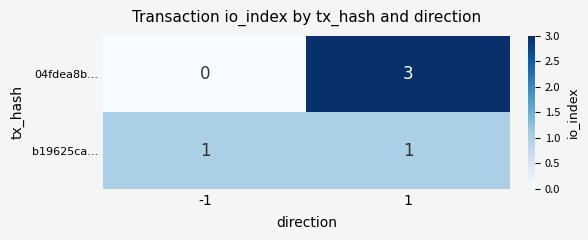

Which series changed the most between -1 and 1?

04fdea8b...